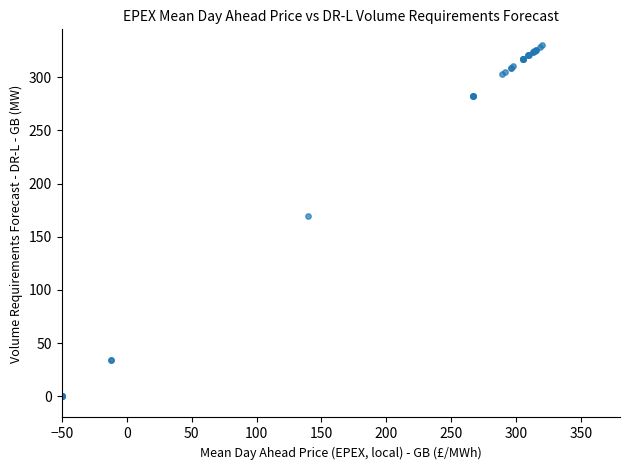

What Y value in the scatter plot is closest to 165?

169.1